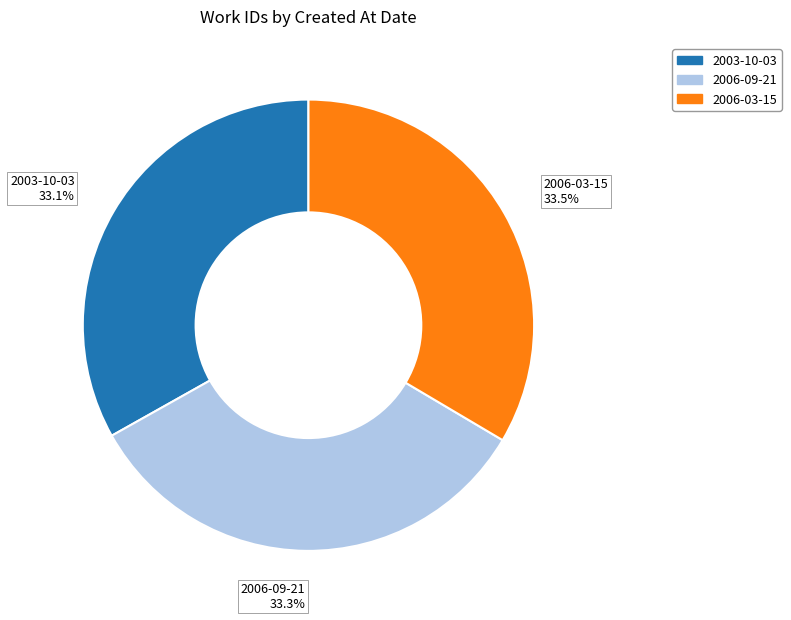

What is the total percentage of 2006-09-21 33.3% and 2003-10-03 33.1%?

66.5%